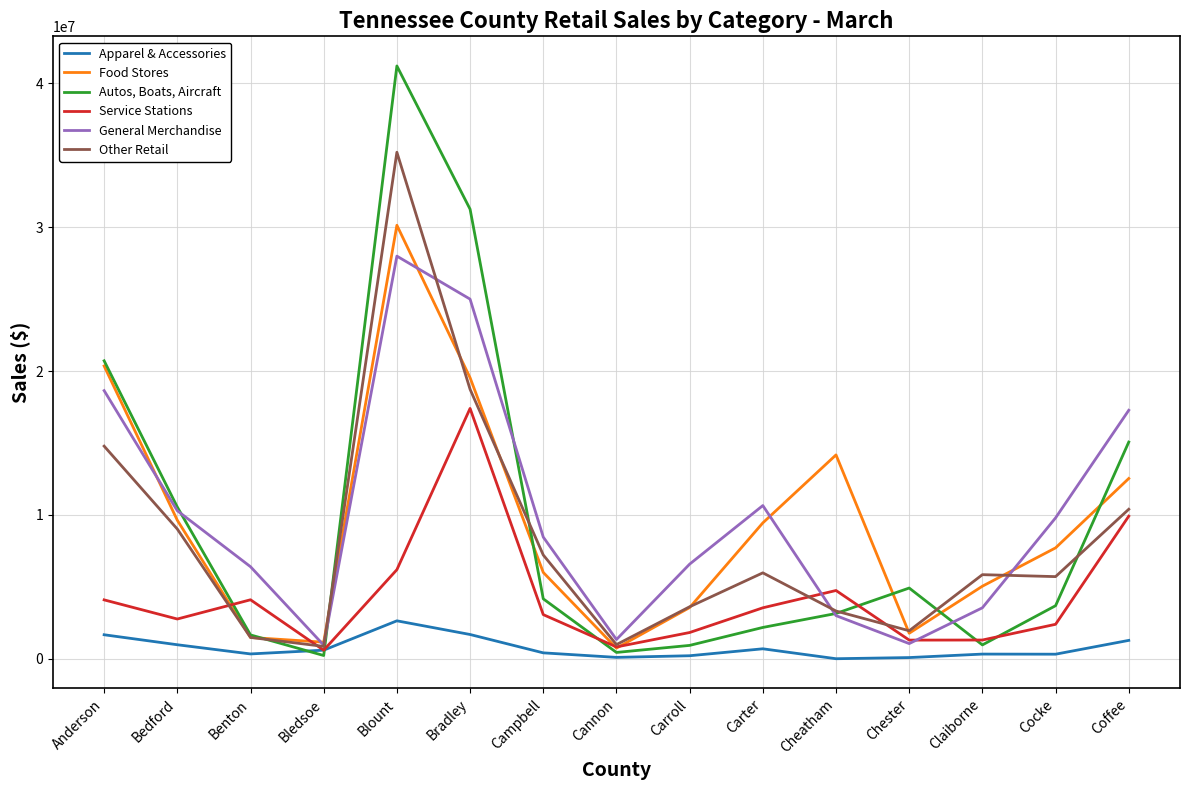

The Service Stations series shows 5418182 at Campbell. True or false?

False